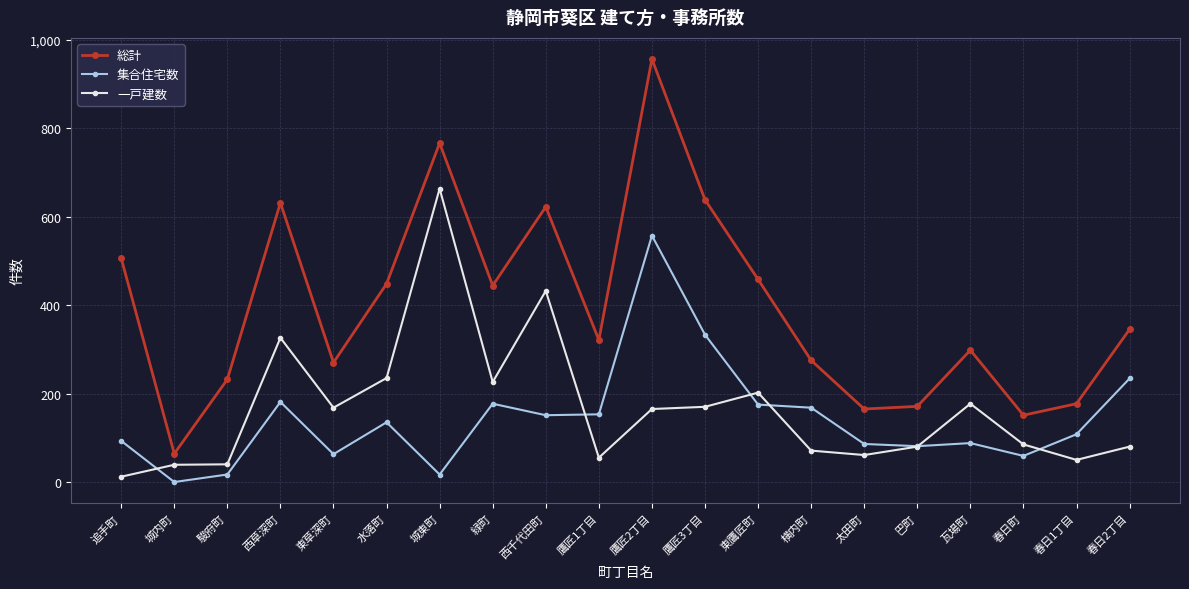

Which series has the largest total across all categories?

総計